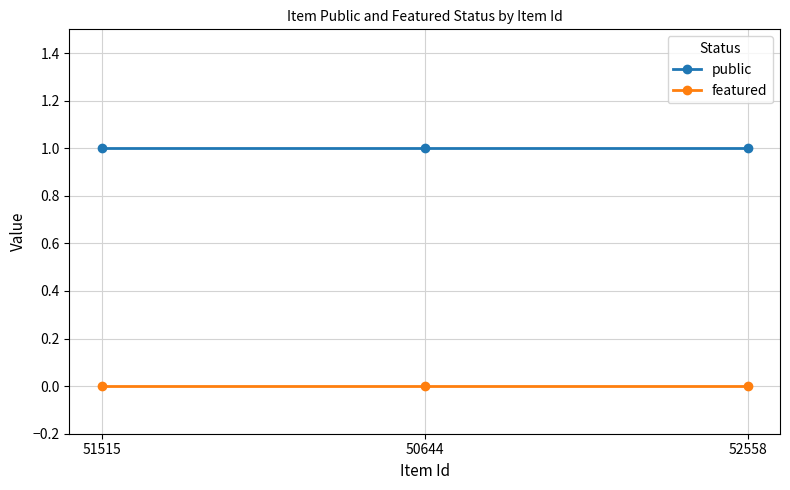

What is the sum of the public values at 52558 and 50644?

2